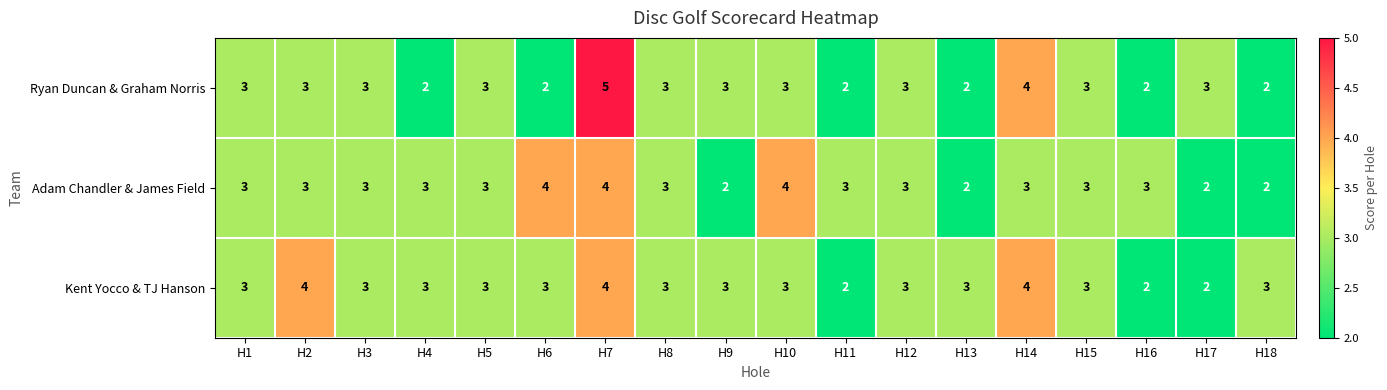

List the series in order of their overall mean, lowest first.

Ryan Duncan & Graham Norris, Adam Chandler & James Field, Kent Yocco & TJ Hanson